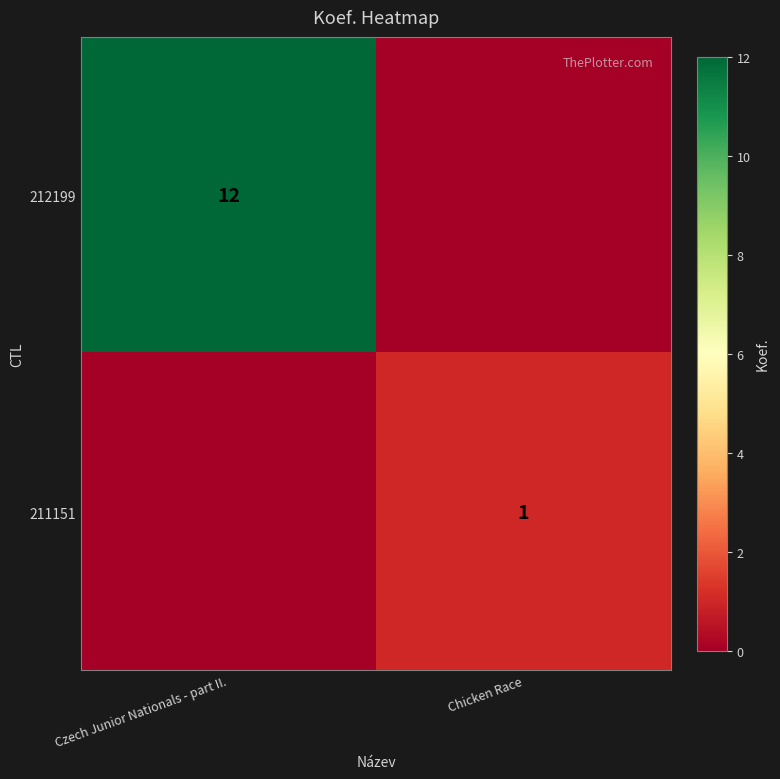

Is it true that 212199 equals 12 at Czech Junior Nationals - part II.?

True